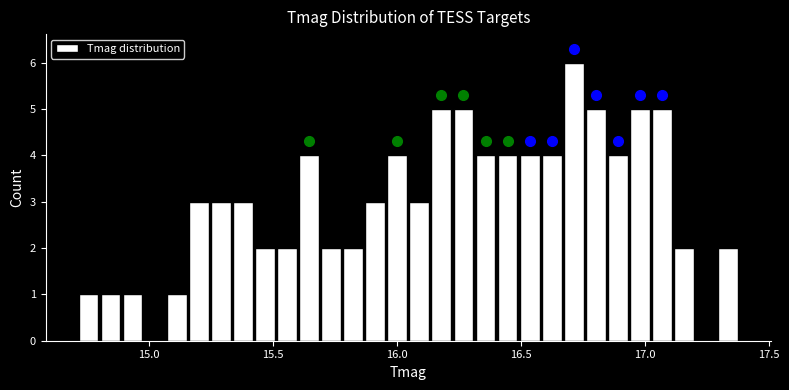

Read against the x-axis, roughly where is the centre of the tallest bar?

16.70